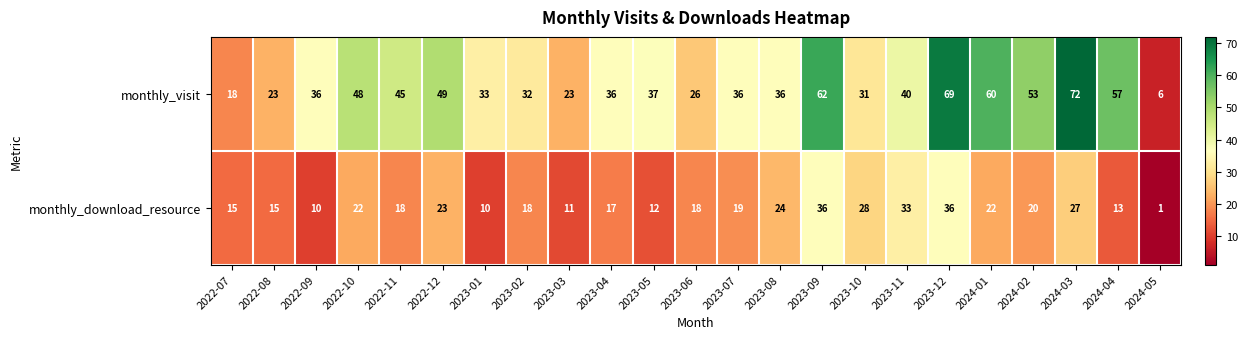

What is the difference between the monthly_download_resource values at 2022-07 and 2022-10?

7